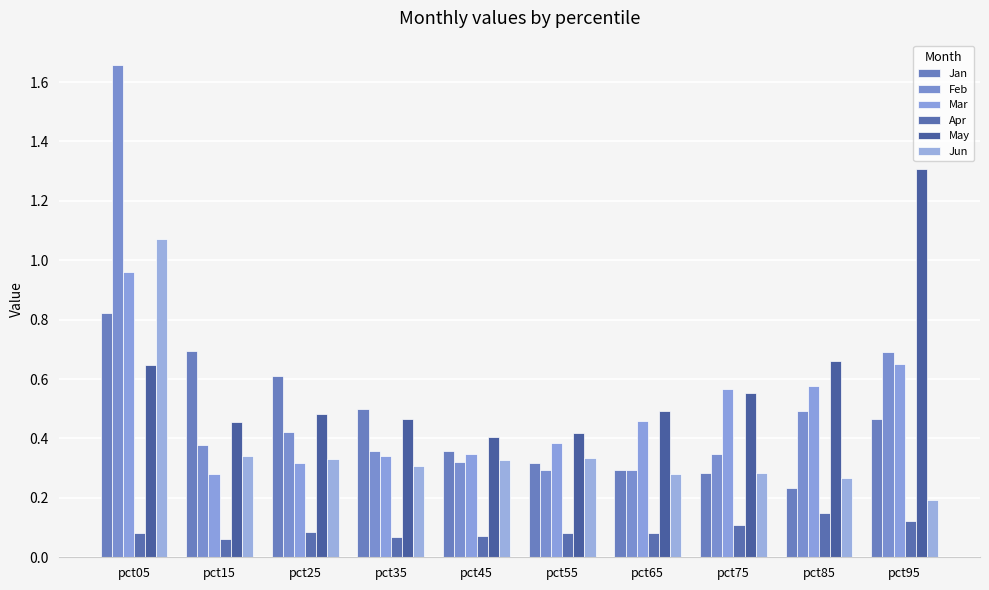

Which category has the highest value in the Jan series?

pct05